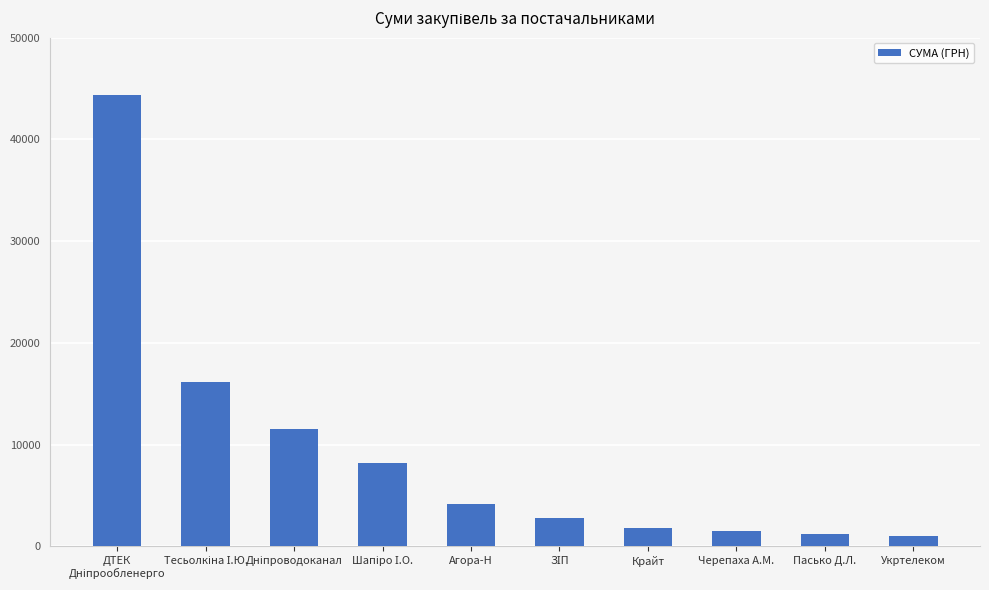

What is the label of the 5th bar from the left?

Агора-Н